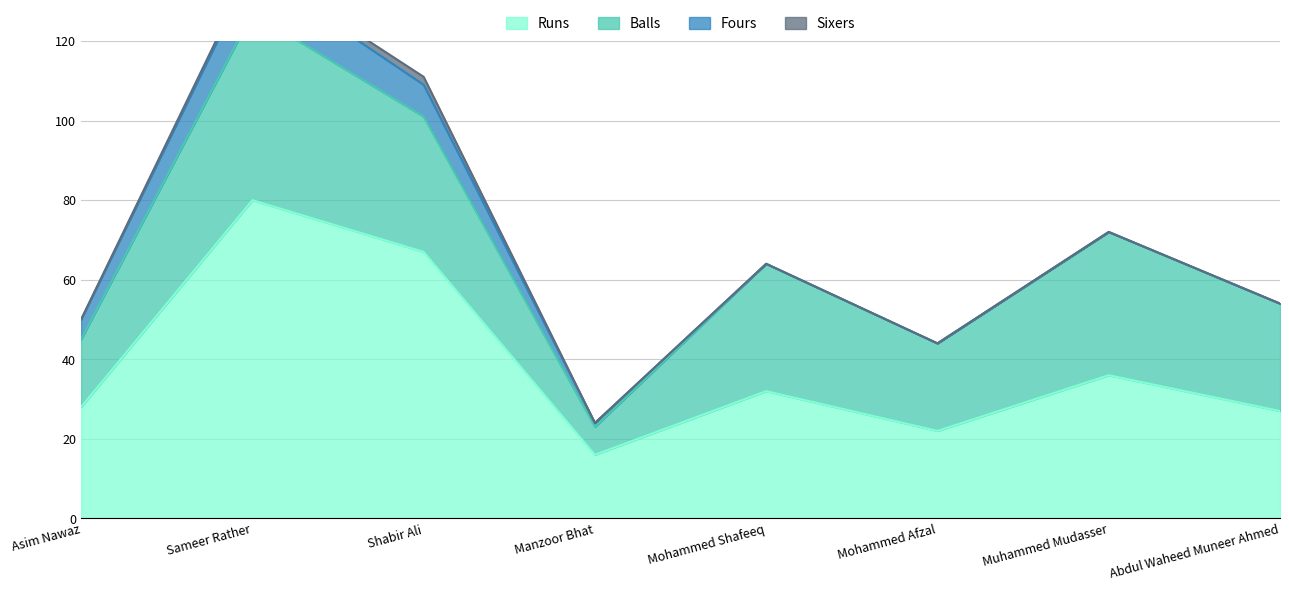

Reading left to right, list all the values displayed in this chart.

Runs: 28	80	67	16	32	22	36	27
Balls: 17	47	34	7	32	22	36	27
Fours: 5	11	8	1	0	0	0	0
Sixers: 0	1	2	0	0	0	0	0